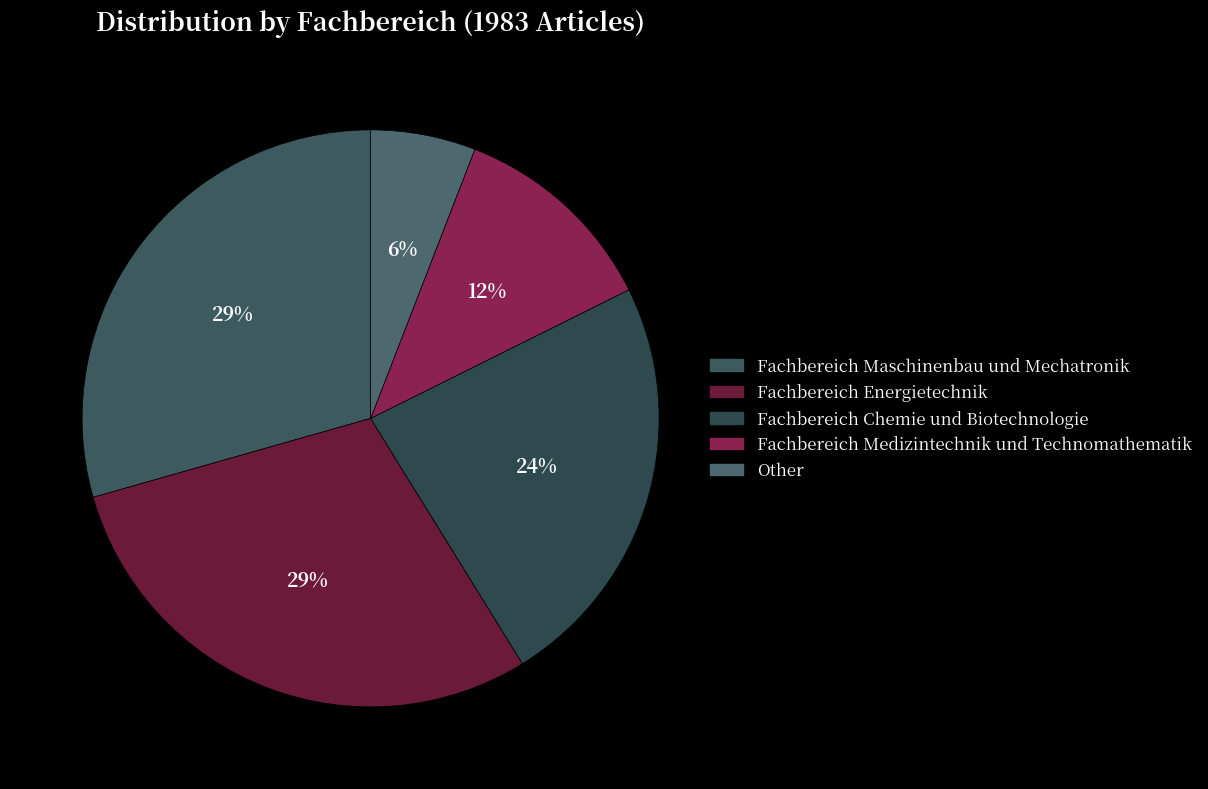

What portion of the pie excludes Other?

94.1%